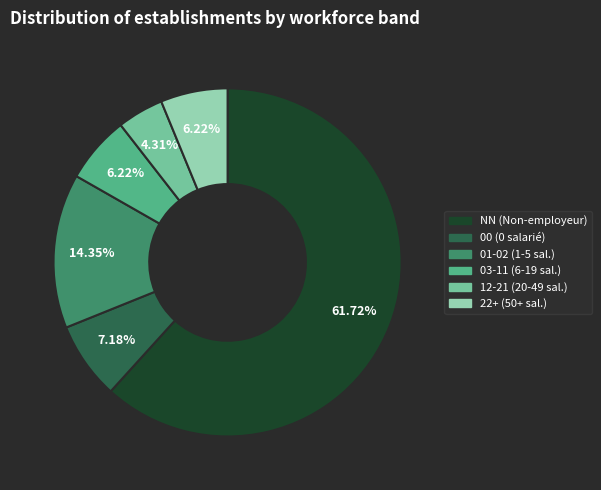

Is there a majority slice in this chart?

Yes